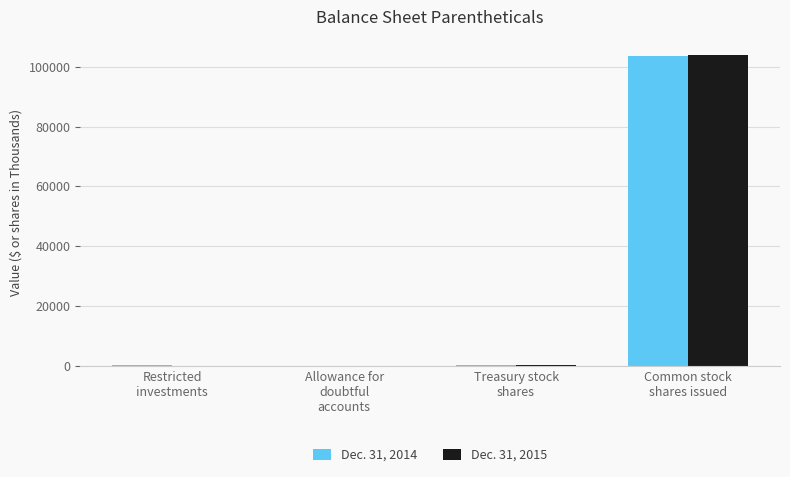

What is the spread (max minus min) of values at Common stock
shares issued?

197